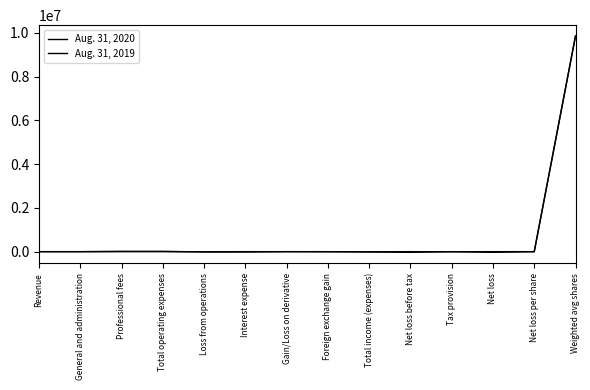

At which category does Aug. 31, 2020 reach its first local valley?

Loss from operations